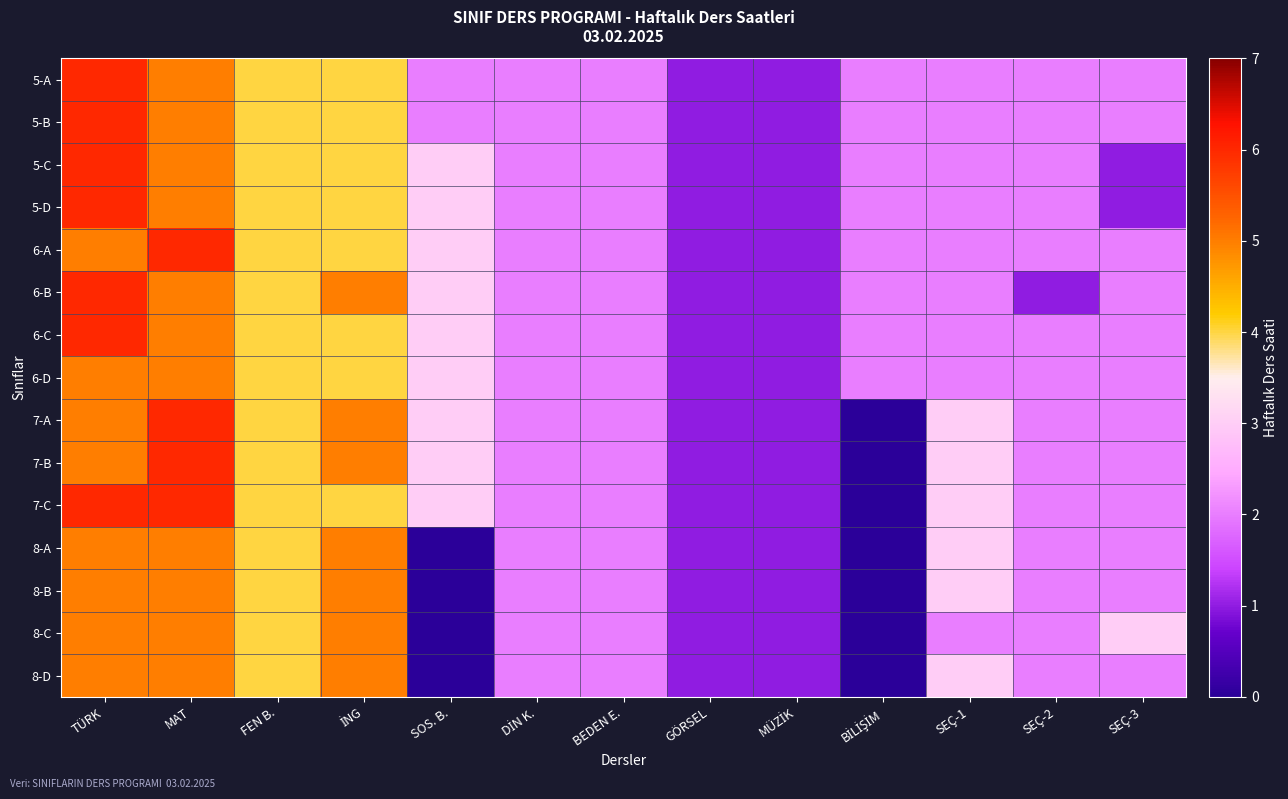

Reading left to right, extract all data points from this chart.

5-A: TÜRK=6	MAT=5	FEN B.=4	İNG=4	SOS. B.=2	DİN K.=2	BEDEN E.=2	GÖRSEL=1	MÜZİK=1	BİLİŞİM=2	SEÇ-1=2	SEÇ-2=2	SEÇ-3=2
5-B: TÜRK=6	MAT=5	FEN B.=4	İNG=4	SOS. B.=2	DİN K.=2	BEDEN E.=2	GÖRSEL=1	MÜZİK=1	BİLİŞİM=2	SEÇ-1=2	SEÇ-2=2	SEÇ-3=2
5-C: TÜRK=6	MAT=5	FEN B.=4	İNG=4	SOS. B.=3	DİN K.=2	BEDEN E.=2	GÖRSEL=1	MÜZİK=1	BİLİŞİM=2	SEÇ-1=2	SEÇ-2=2	SEÇ-3=1
5-D: TÜRK=6	MAT=5	FEN B.=4	İNG=4	SOS. B.=3	DİN K.=2	BEDEN E.=2	GÖRSEL=1	MÜZİK=1	BİLİŞİM=2	SEÇ-1=2	SEÇ-2=2	SEÇ-3=1
6-A: TÜRK=5	MAT=6	FEN B.=4	İNG=4	SOS. B.=3	DİN K.=2	BEDEN E.=2	GÖRSEL=1	MÜZİK=1	BİLİŞİM=2	SEÇ-1=2	SEÇ-2=2	SEÇ-3=2
6-B: TÜRK=6	MAT=5	FEN B.=4	İNG=5	SOS. B.=3	DİN K.=2	BEDEN E.=2	GÖRSEL=1	MÜZİK=1	BİLİŞİM=2	SEÇ-1=2	SEÇ-2=1	SEÇ-3=2
6-C: TÜRK=6	MAT=5	FEN B.=4	İNG=4	SOS. B.=3	DİN K.=2	BEDEN E.=2	GÖRSEL=1	MÜZİK=1	BİLİŞİM=2	SEÇ-1=2	SEÇ-2=2	SEÇ-3=2
6-D: TÜRK=5	MAT=5	FEN B.=4	İNG=4	SOS. B.=3	DİN K.=2	BEDEN E.=2	GÖRSEL=1	MÜZİK=1	BİLİŞİM=2	SEÇ-1=2	SEÇ-2=2	SEÇ-3=2
7-A: TÜRK=5	MAT=6	FEN B.=4	İNG=5	SOS. B.=3	DİN K.=2	BEDEN E.=2	GÖRSEL=1	MÜZİK=1	BİLİŞİM=0	SEÇ-1=3	SEÇ-2=2	SEÇ-3=2
7-B: TÜRK=5	MAT=6	FEN B.=4	İNG=5	SOS. B.=3	DİN K.=2	BEDEN E.=2	GÖRSEL=1	MÜZİK=1	BİLİŞİM=0	SEÇ-1=3	SEÇ-2=2	SEÇ-3=2
7-C: TÜRK=6	MAT=6	FEN B.=4	İNG=4	SOS. B.=3	DİN K.=2	BEDEN E.=2	GÖRSEL=1	MÜZİK=1	BİLİŞİM=0	SEÇ-1=3	SEÇ-2=2	SEÇ-3=2
8-A: TÜRK=5	MAT=5	FEN B.=4	İNG=5	SOS. B.=0	DİN K.=2	BEDEN E.=2	GÖRSEL=1	MÜZİK=1	BİLİŞİM=0	SEÇ-1=3	SEÇ-2=2	SEÇ-3=2
8-B: TÜRK=5	MAT=5	FEN B.=4	İNG=5	SOS. B.=0	DİN K.=2	BEDEN E.=2	GÖRSEL=1	MÜZİK=1	BİLİŞİM=0	SEÇ-1=3	SEÇ-2=2	SEÇ-3=2
8-C: TÜRK=5	MAT=5	FEN B.=4	İNG=5	SOS. B.=0	DİN K.=2	BEDEN E.=2	GÖRSEL=1	MÜZİK=1	BİLİŞİM=0	SEÇ-1=2	SEÇ-2=2	SEÇ-3=3
8-D: TÜRK=5	MAT=5	FEN B.=4	İNG=5	SOS. B.=0	DİN K.=2	BEDEN E.=2	GÖRSEL=1	MÜZİK=1	BİLİŞİM=0	SEÇ-1=3	SEÇ-2=2	SEÇ-3=2